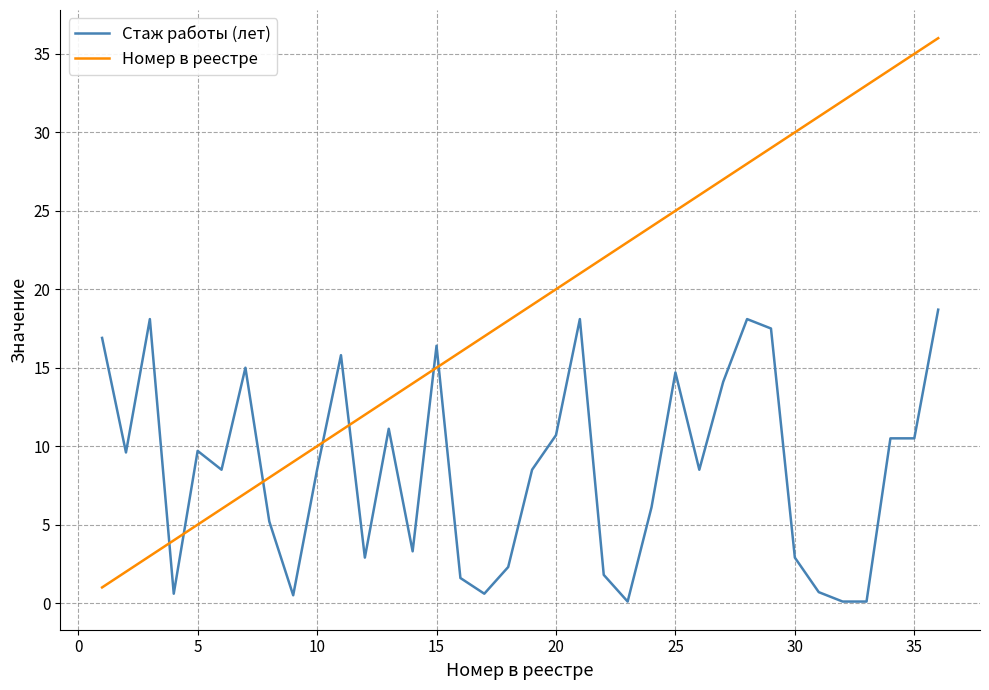

Which series has the largest total across all categories?

Номер в реестре